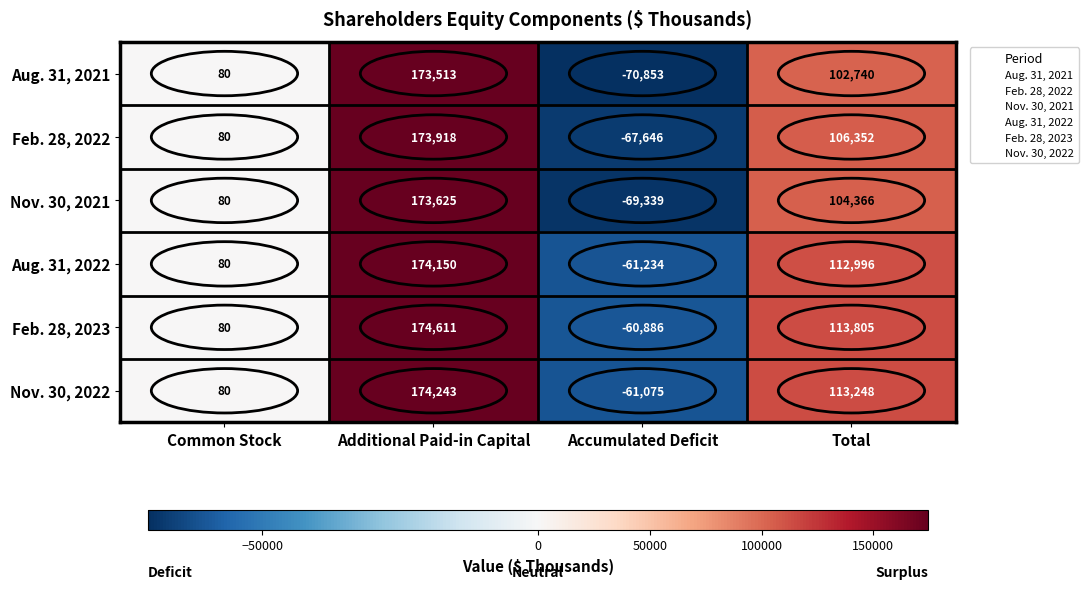

What is the difference between the Aug. 31, 2022 values at Accumulated Deficit and Common Stock?

61314